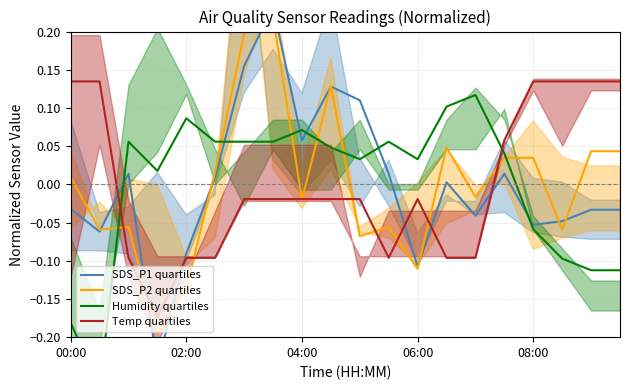

How many negative values does the Temp quartiles series have?

13